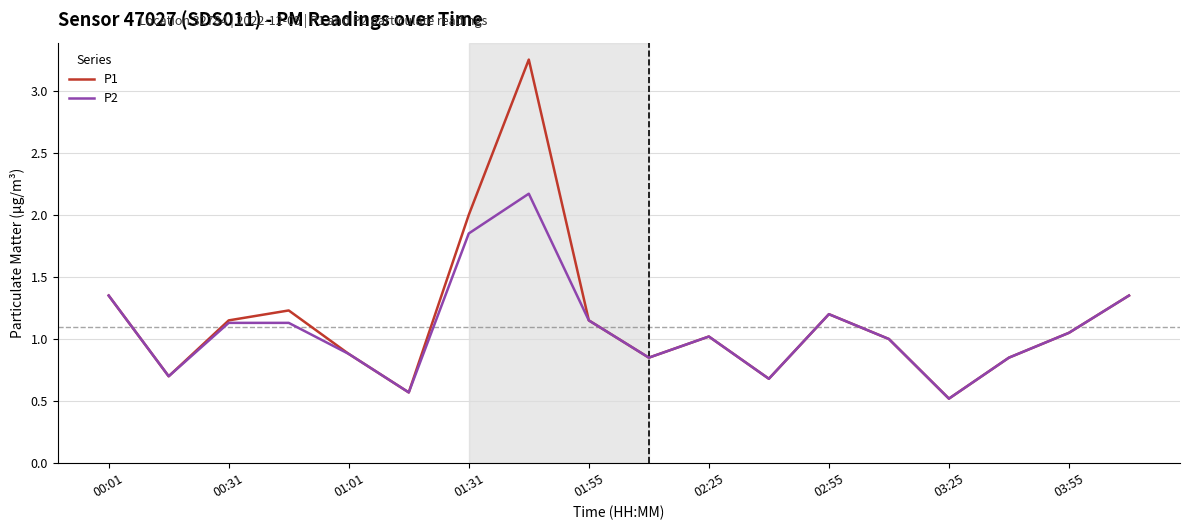

Rank the series by their maximum value, from highest to lowest.

P1, P2